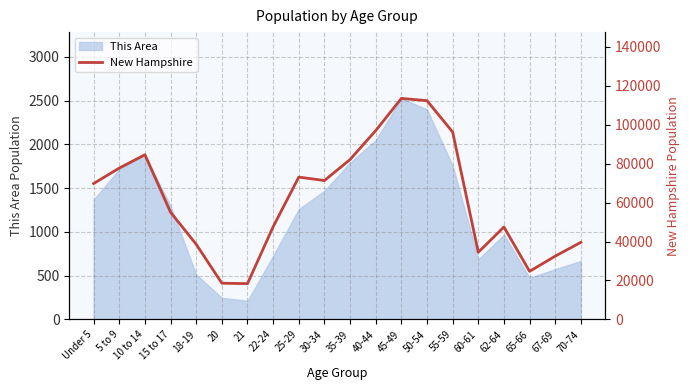

The chart shows a value of 20657 at Under 5. True or false?

False